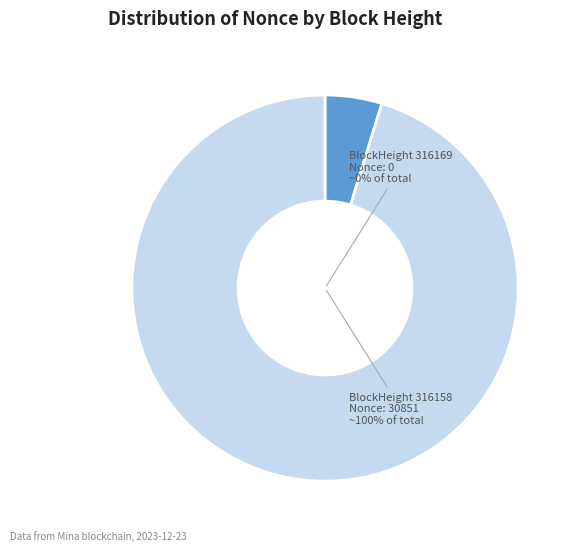

What is the total percentage of 316158 and 316169?

100.0%